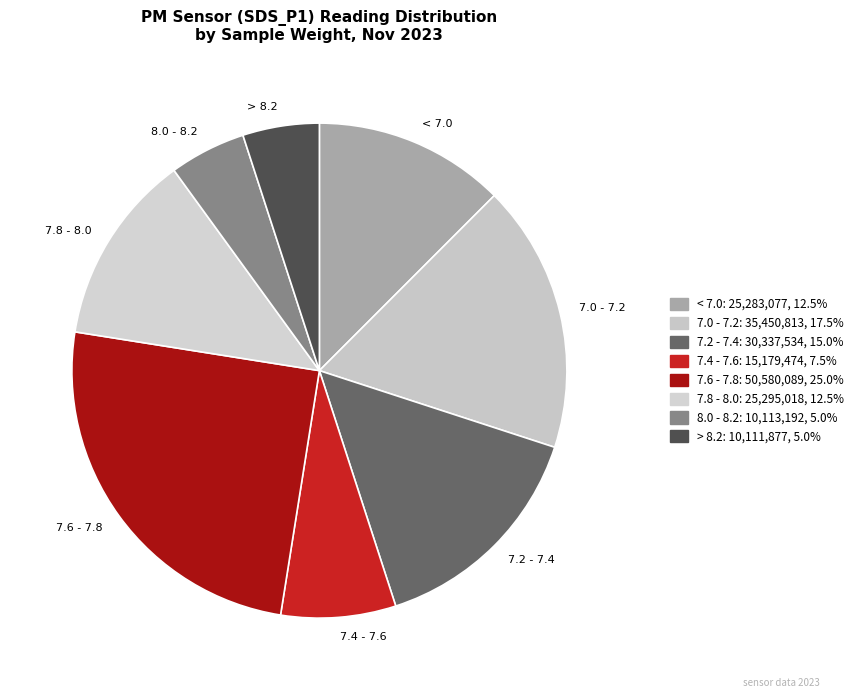

How many segments does this pie chart have?

8